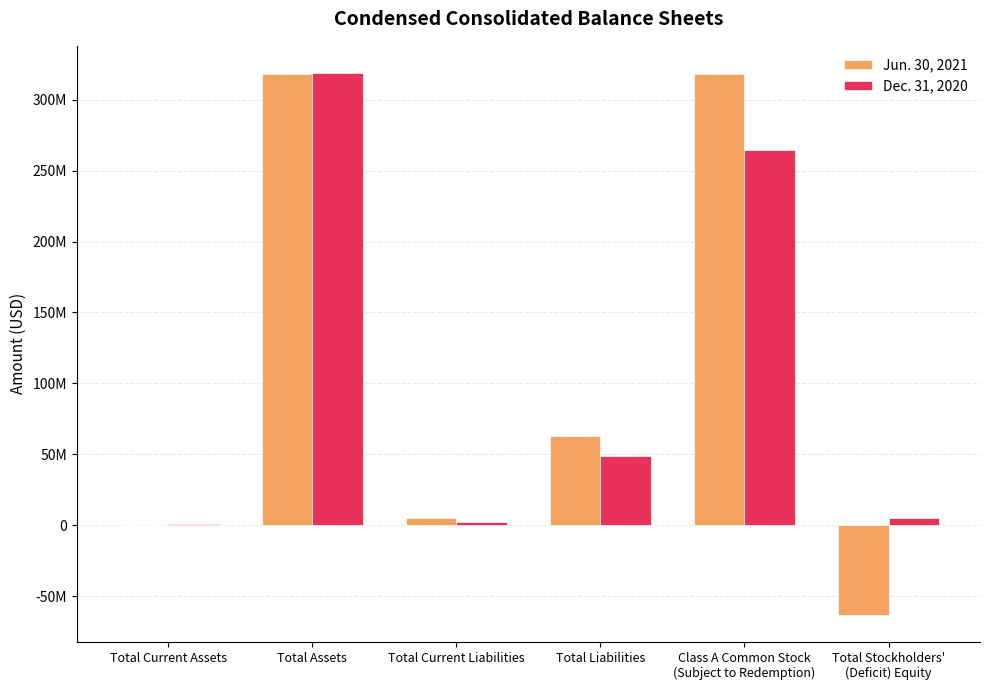

What are all the series names shown in the legend?

Jun. 30, 2021, Dec. 31, 2020